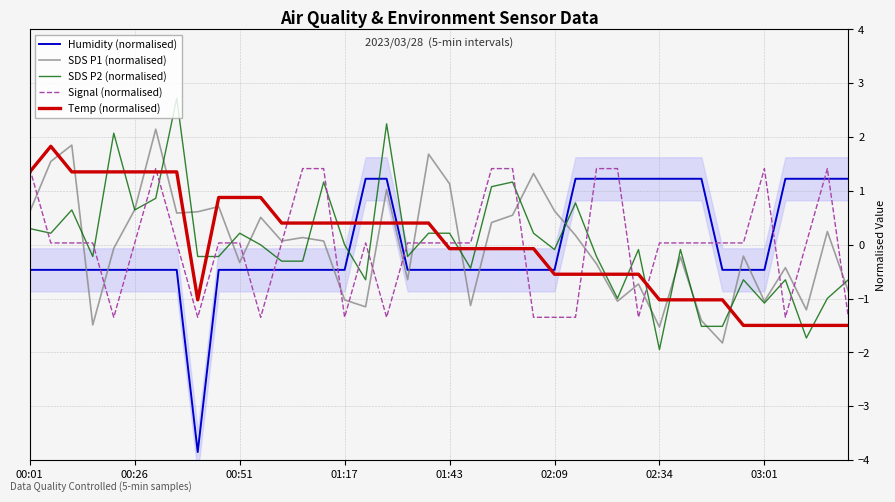

What is the difference between the maximum and minimum values in the Humidity (normalised) series?

5.1